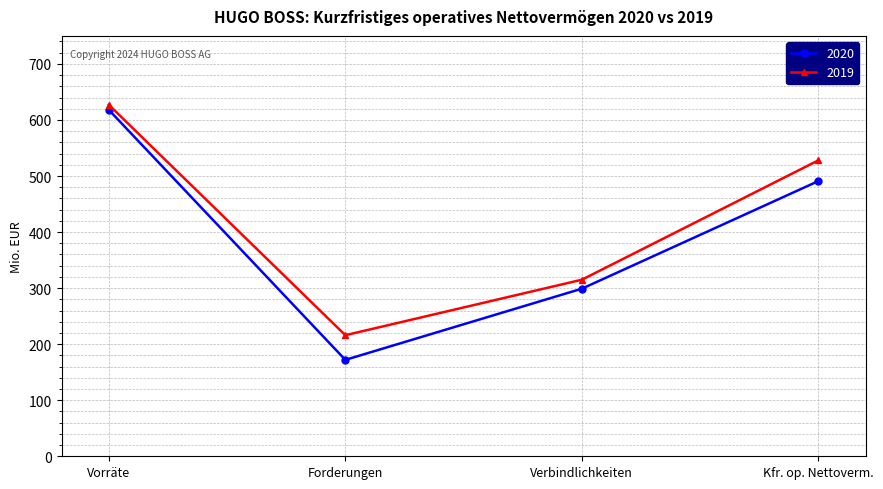

Which category has the lowest value in the 2019 series?

Forderungen